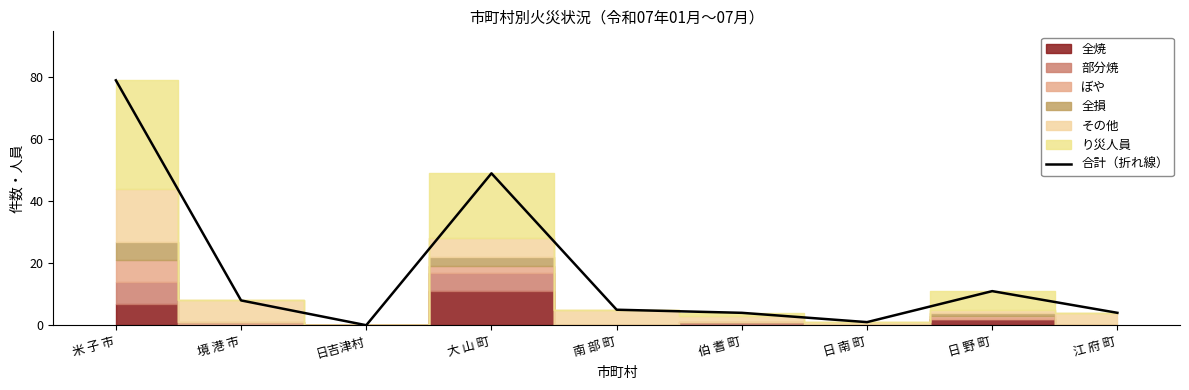

What position from the right is 伯 耆 町?

4